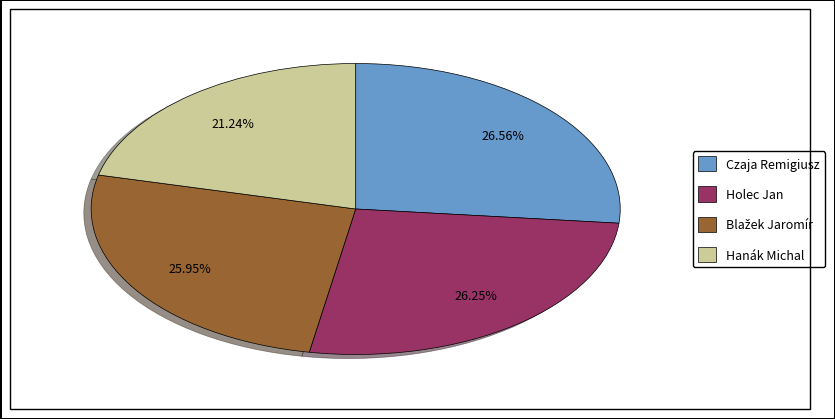

To the nearest percent, what portion does Czaja Remigiusz represent?

27%